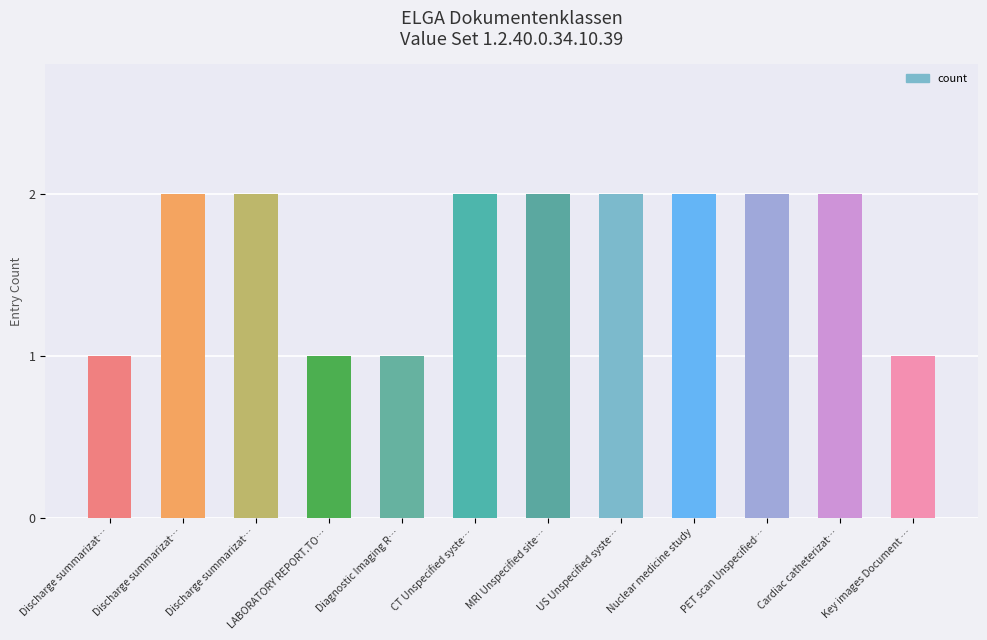

Which category has the lowest value across all series?

Discharge summarizat…